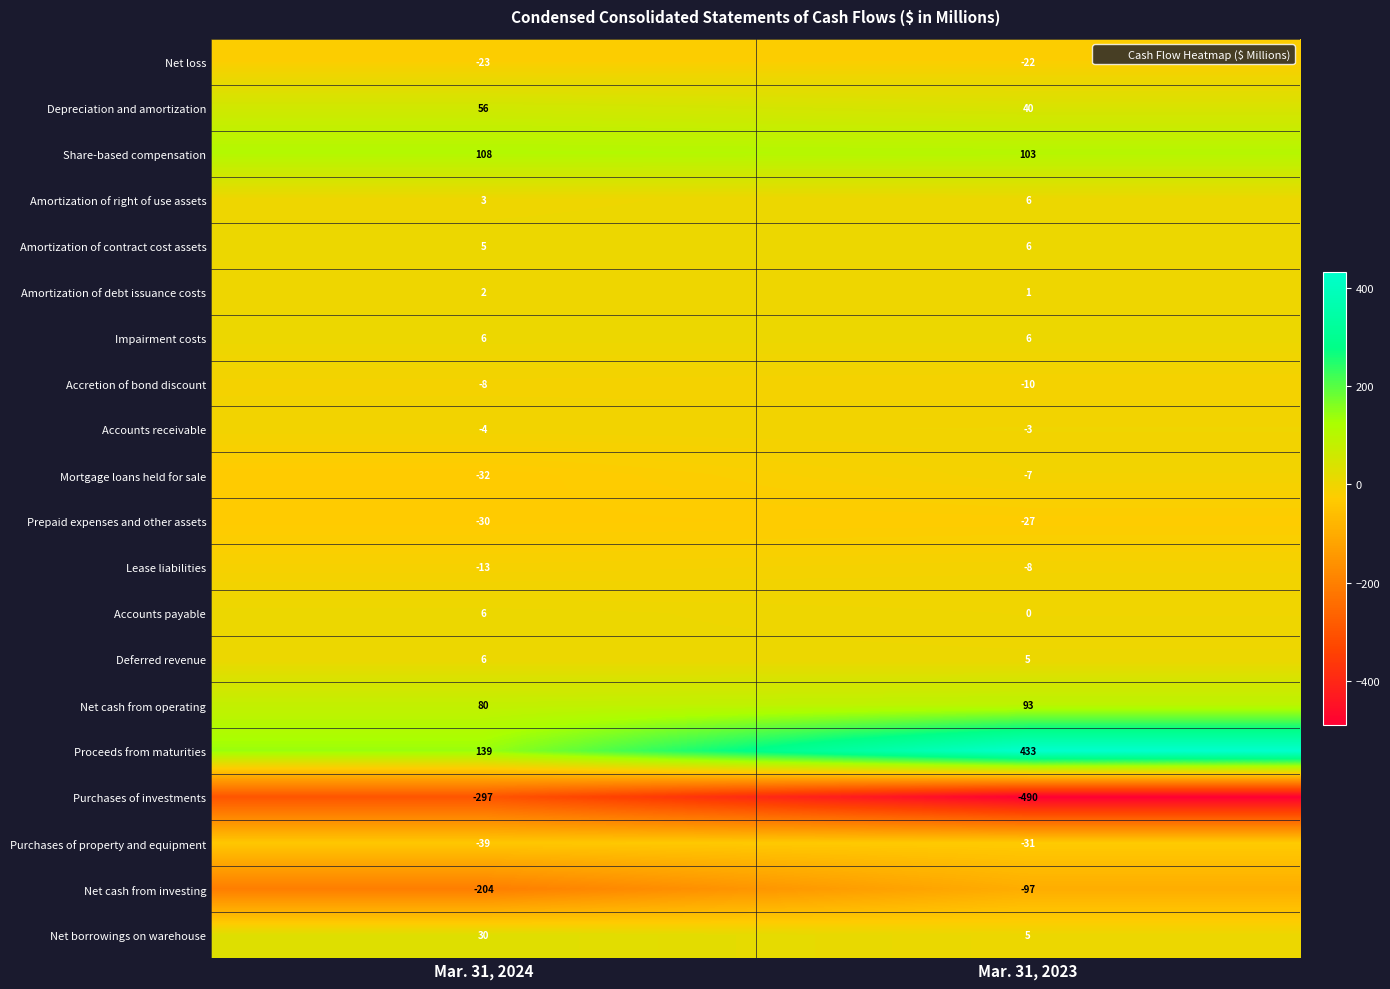

What is the sum of the Prepaid expenses and other assets values at Mar. 31, 2024 and Mar. 31, 2023?

-57